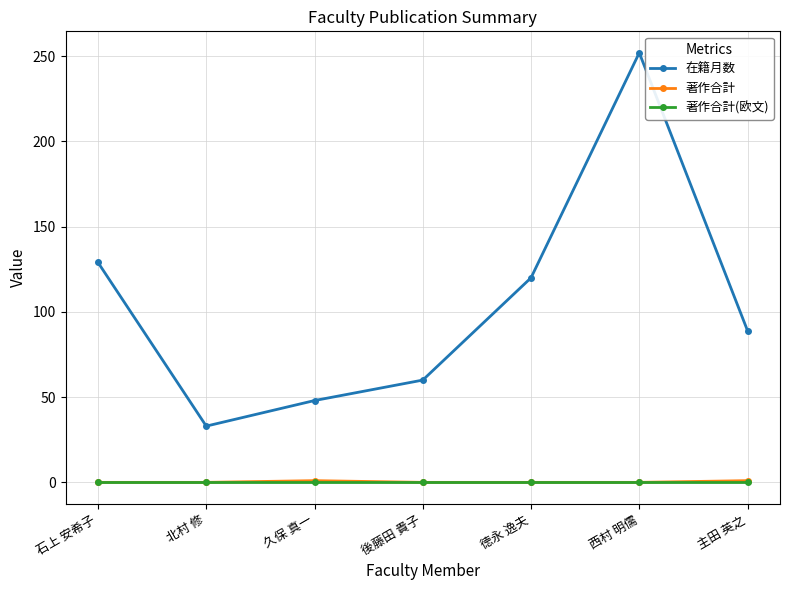

What is the total value across all series at 後藤田 貴子?

60